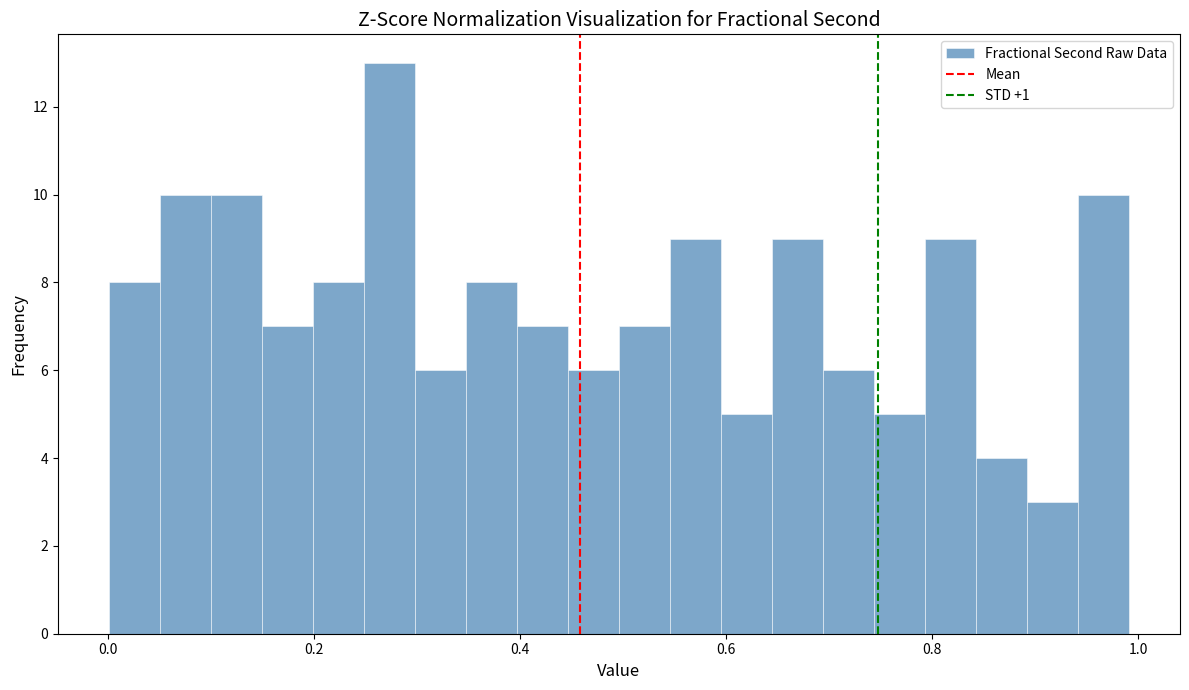

Read against the x-axis, roughly where is the centre of the tallest bar?

0.28